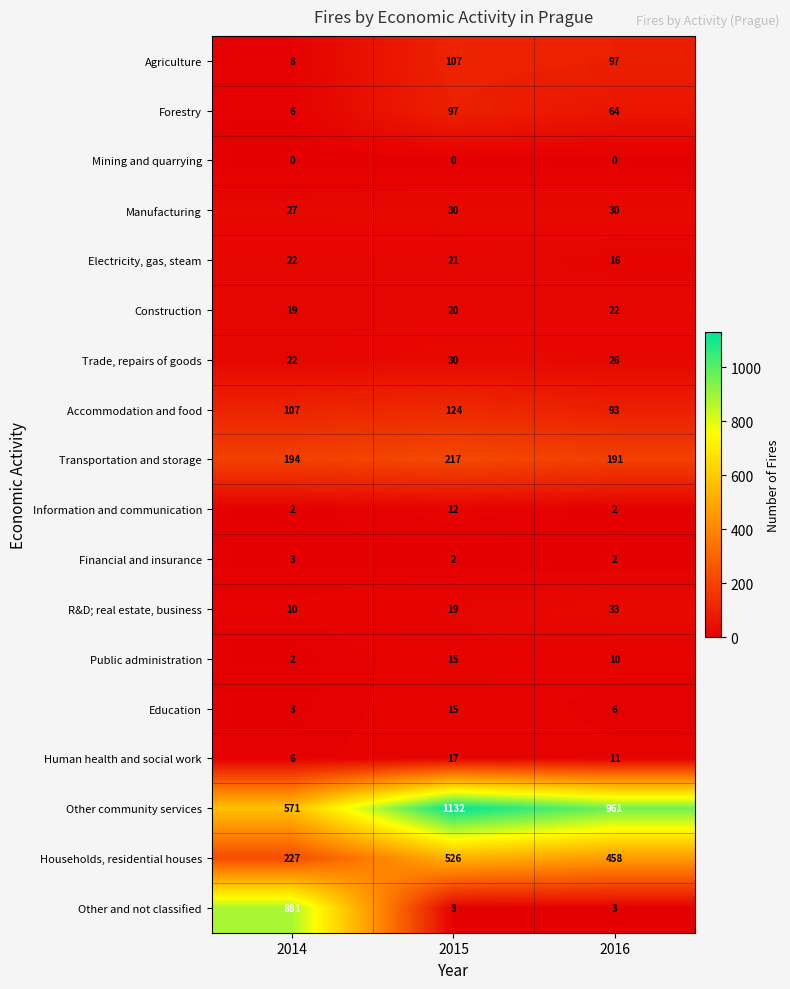

Which series has the largest total across all categories?

Other community services